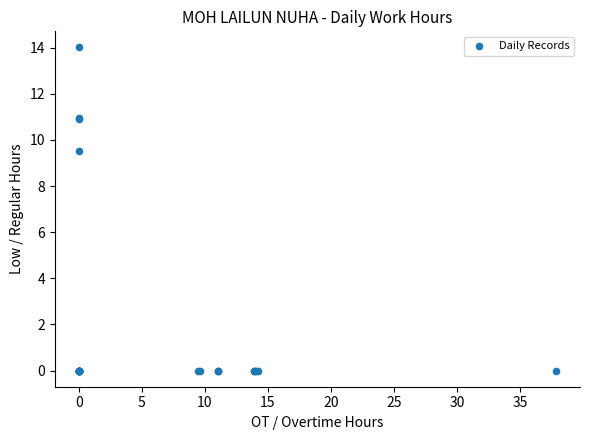

What Y value in the scatter plot is closest to 7?

9.5